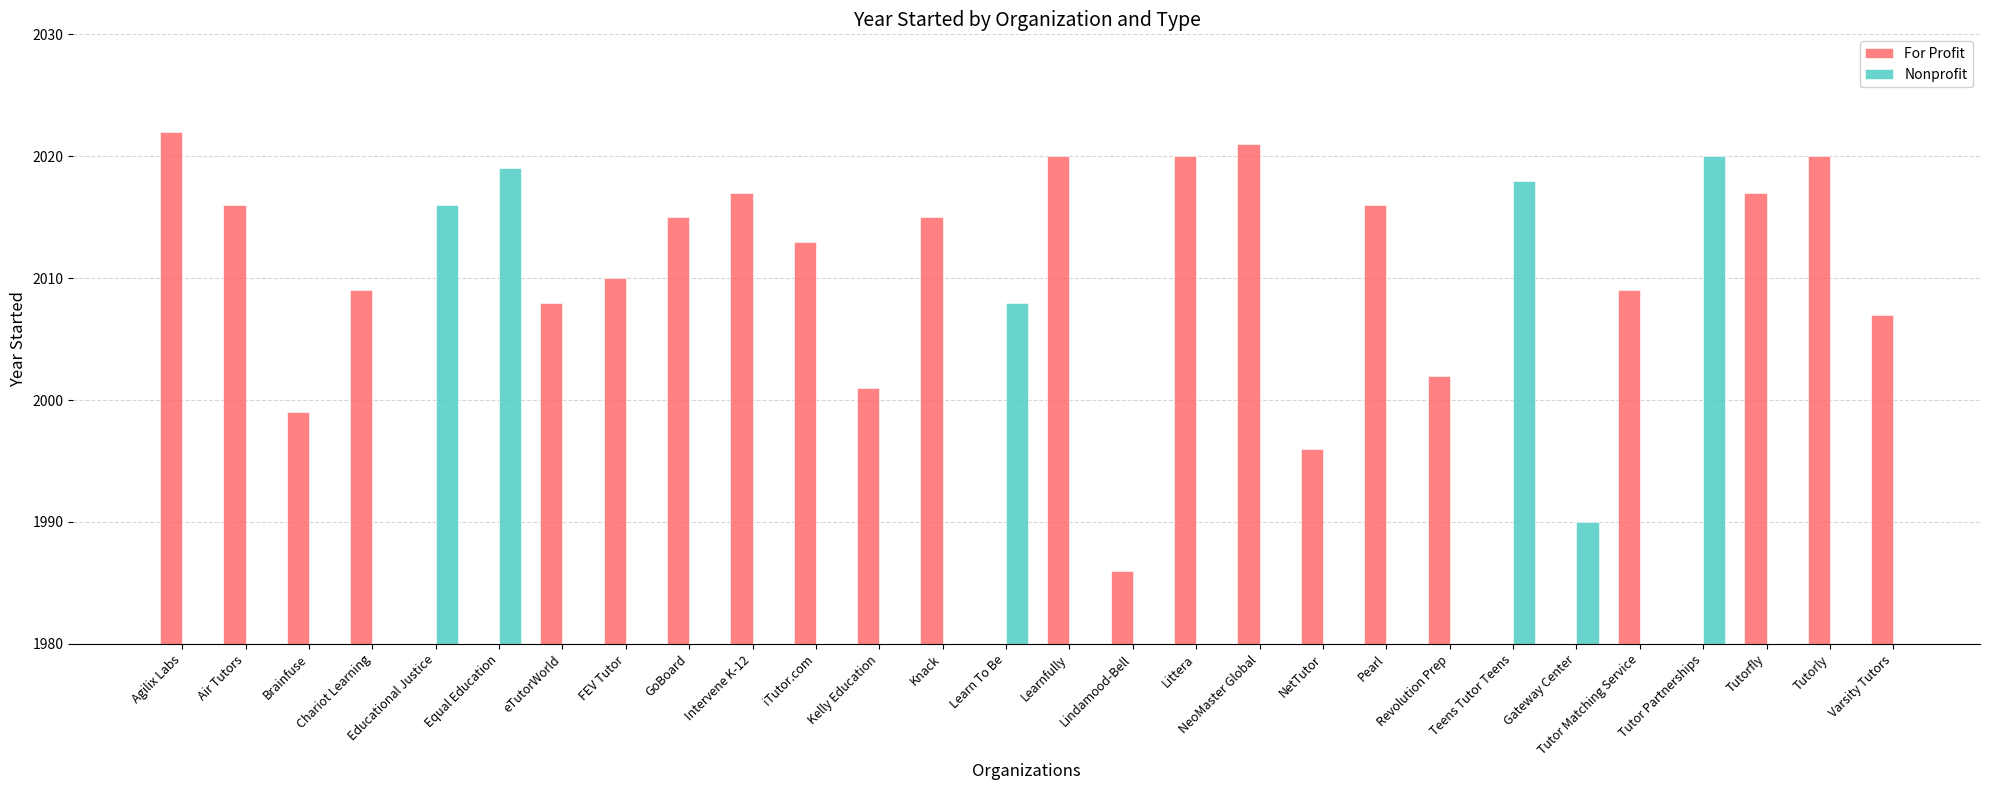

Are the bars horizontal?

No